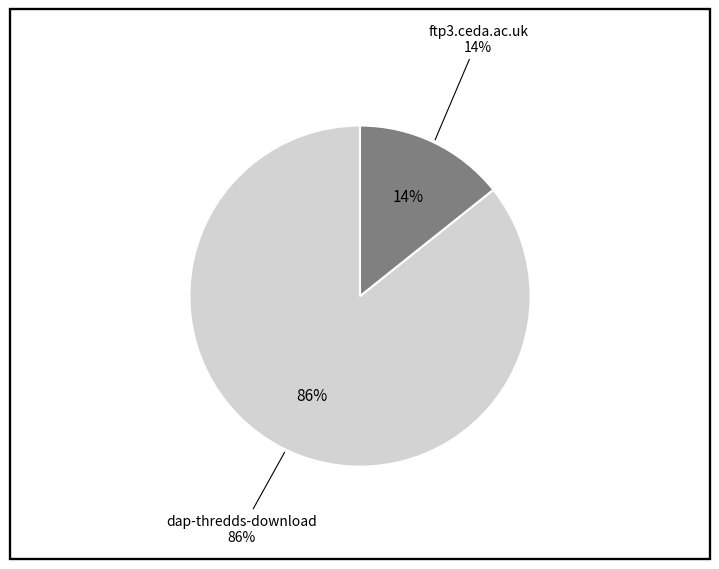

Which slice represents more than half of the pie?

dap-thredds-download